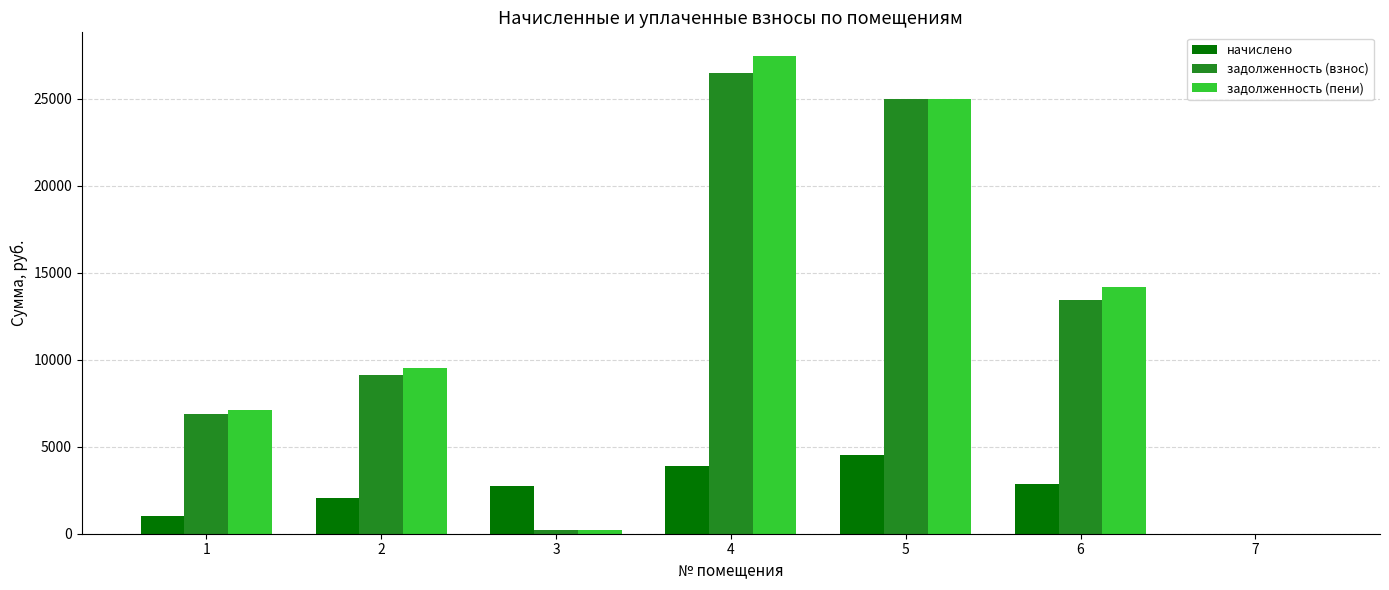

Between 2 and 4, which series saw the biggest shift?

задолженность (пени)